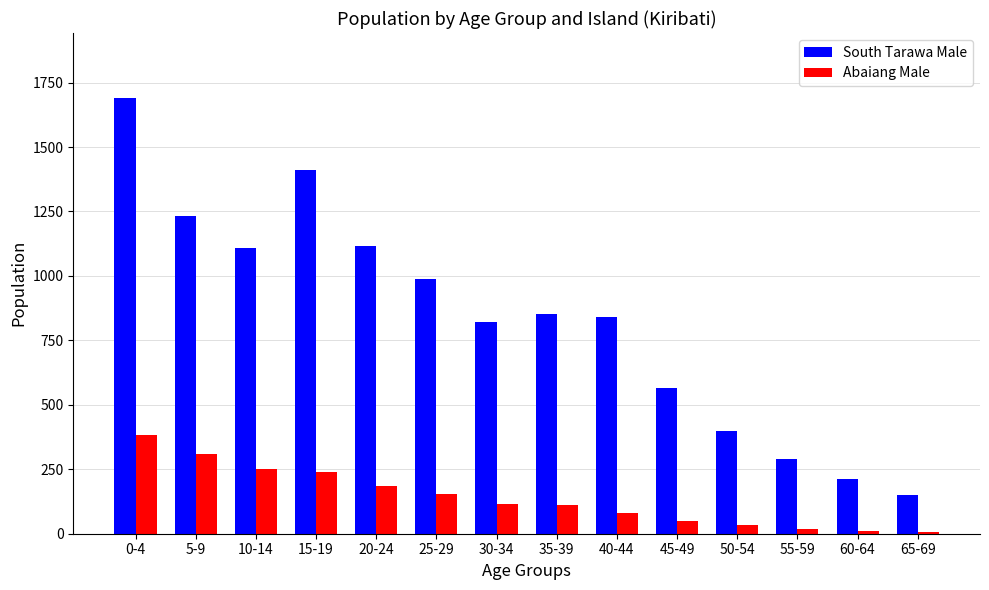

What are all the series names shown in the legend?

South Tarawa Male, Abaiang Male